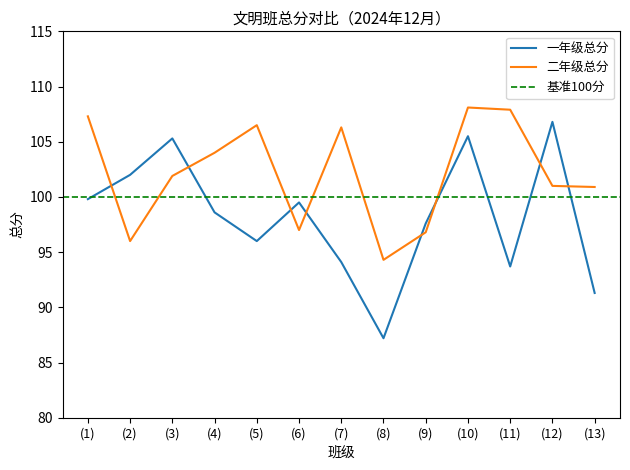

What is the smallest value displayed?

87.2